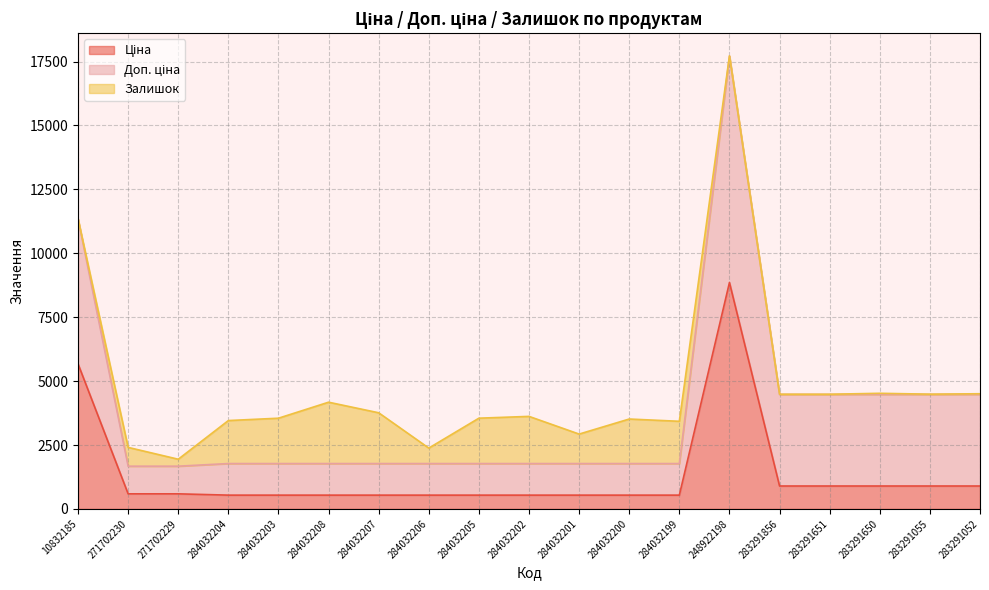

At which category does Залишок reach its first local valley?

271702229